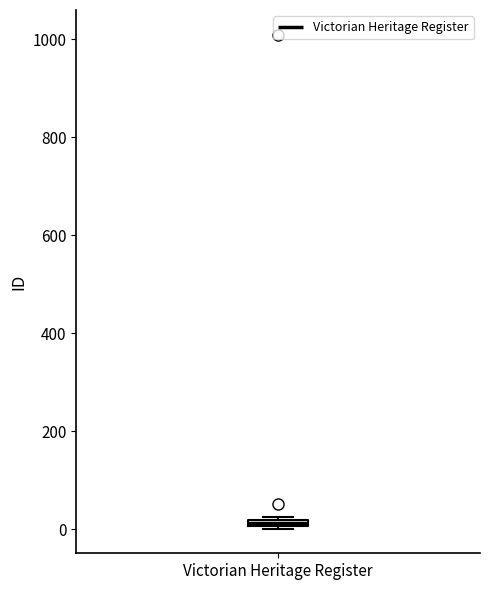

Where is the upper edge of the box for Victorian Heritage Register on the y-axis? The values are not printed on the chart, so give them approximately, as read against the axis.

20